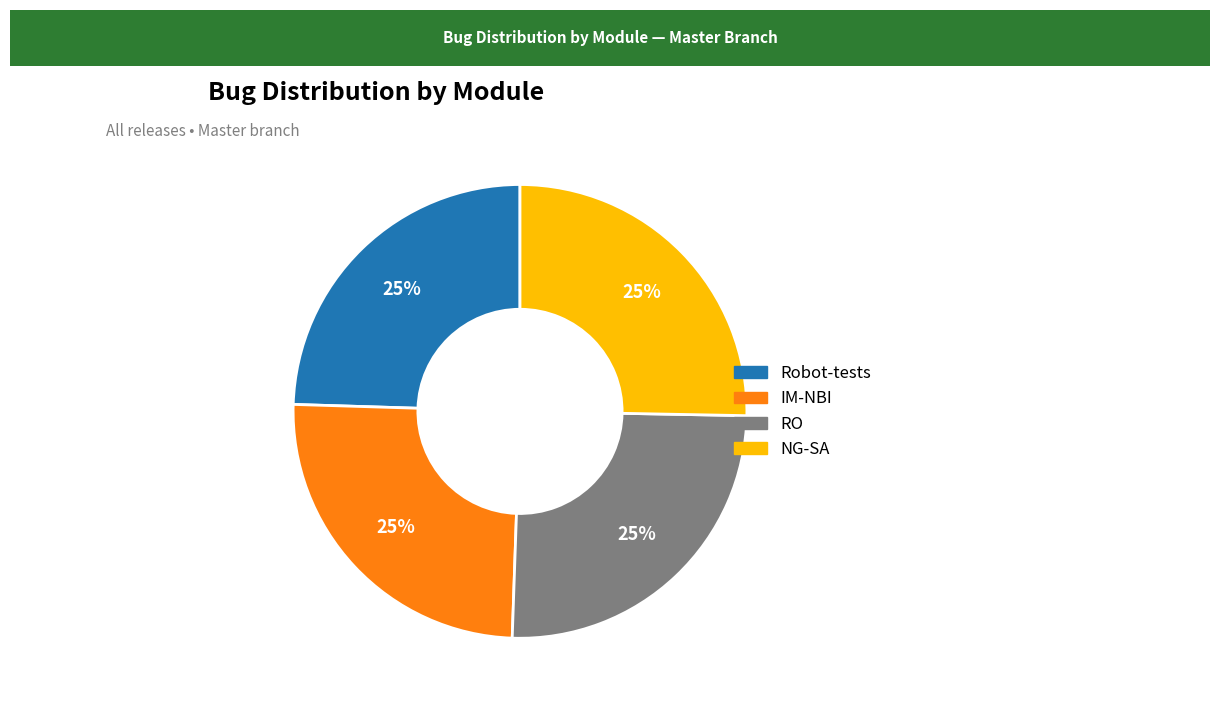

What is the ratio of the value at Robot-tests to the value at NG-SA?

1.0